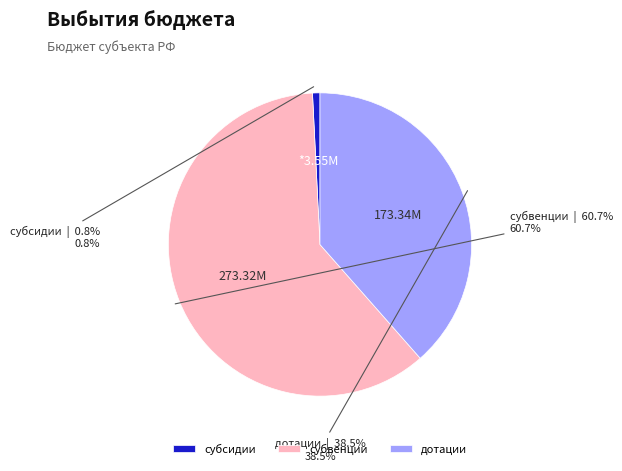

How much of the chart is everything except субвенции?

39.3%